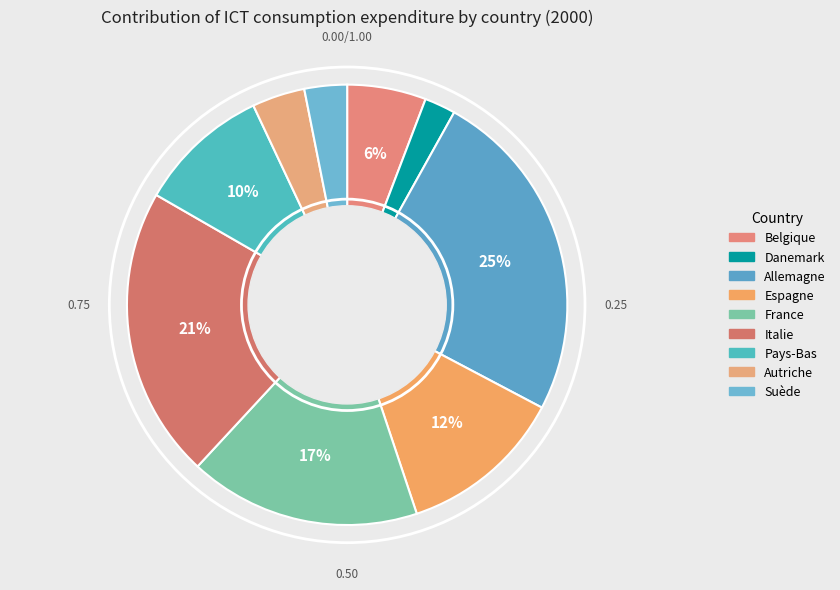

Count the number of slices in the pie.

9